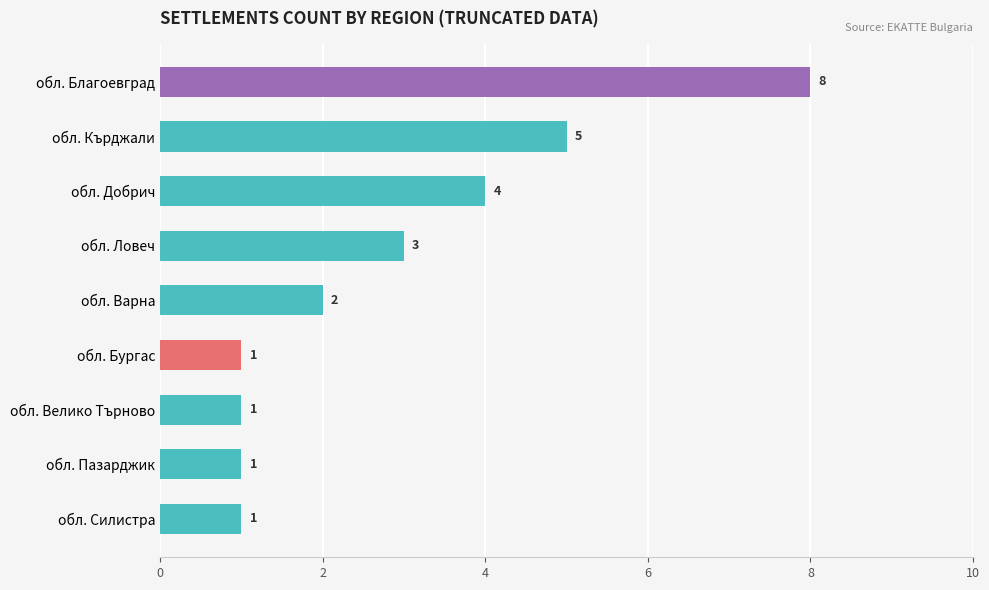

True or false: the data shows 2 at обл. Ловеч.

False